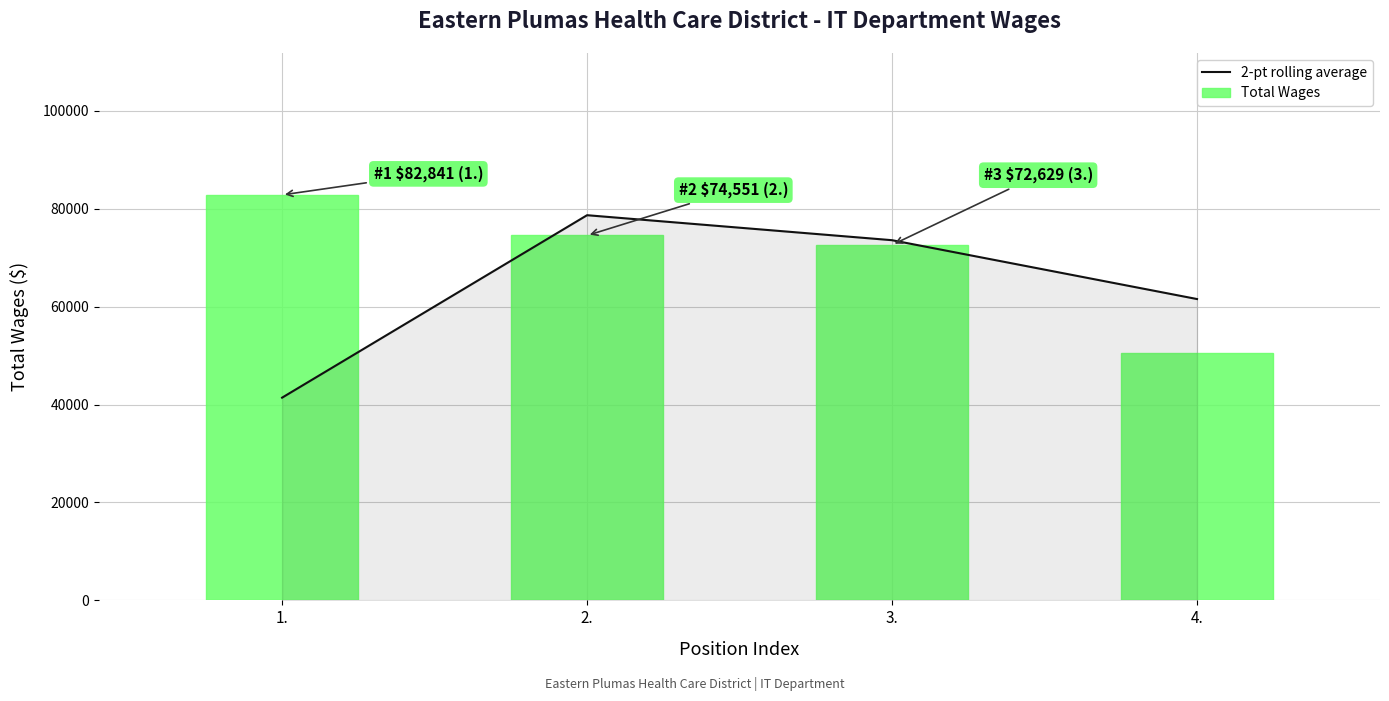

Which has a higher value, 4. or 1.?

4.